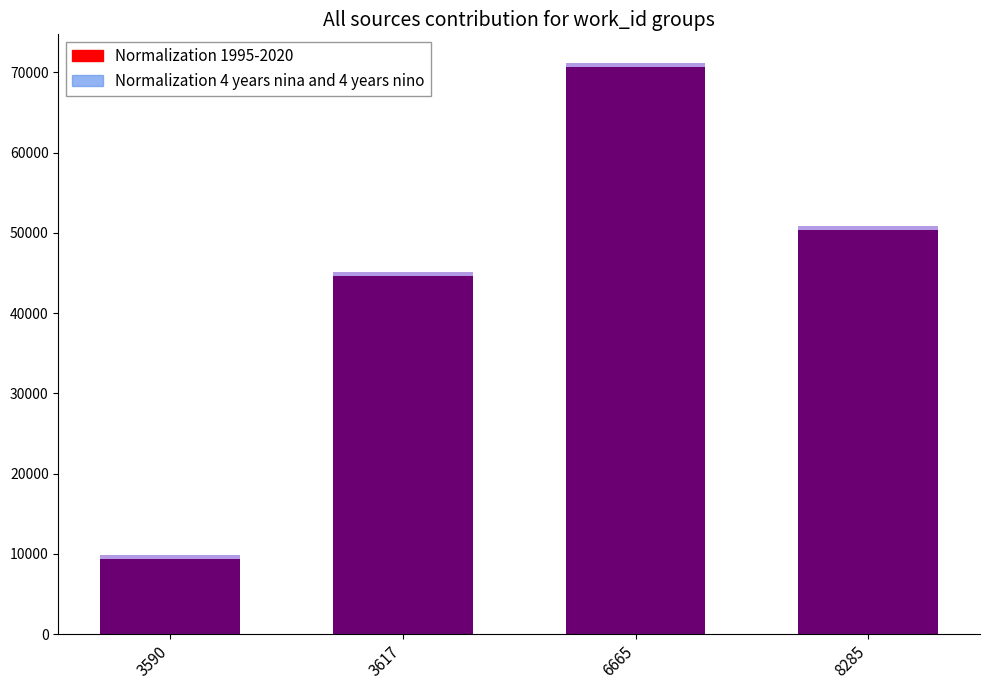

Is it true that Normalization 1995-2020 equals 9302 at 3590?

True